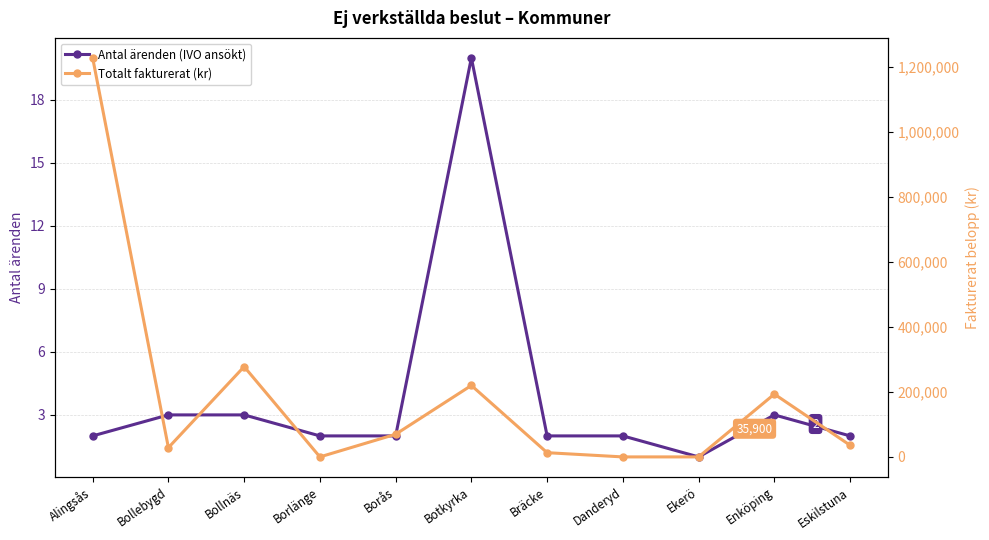

Between Bollnäs and Ekerö, which series saw the biggest shift?

Totalt fakturerat (kr)